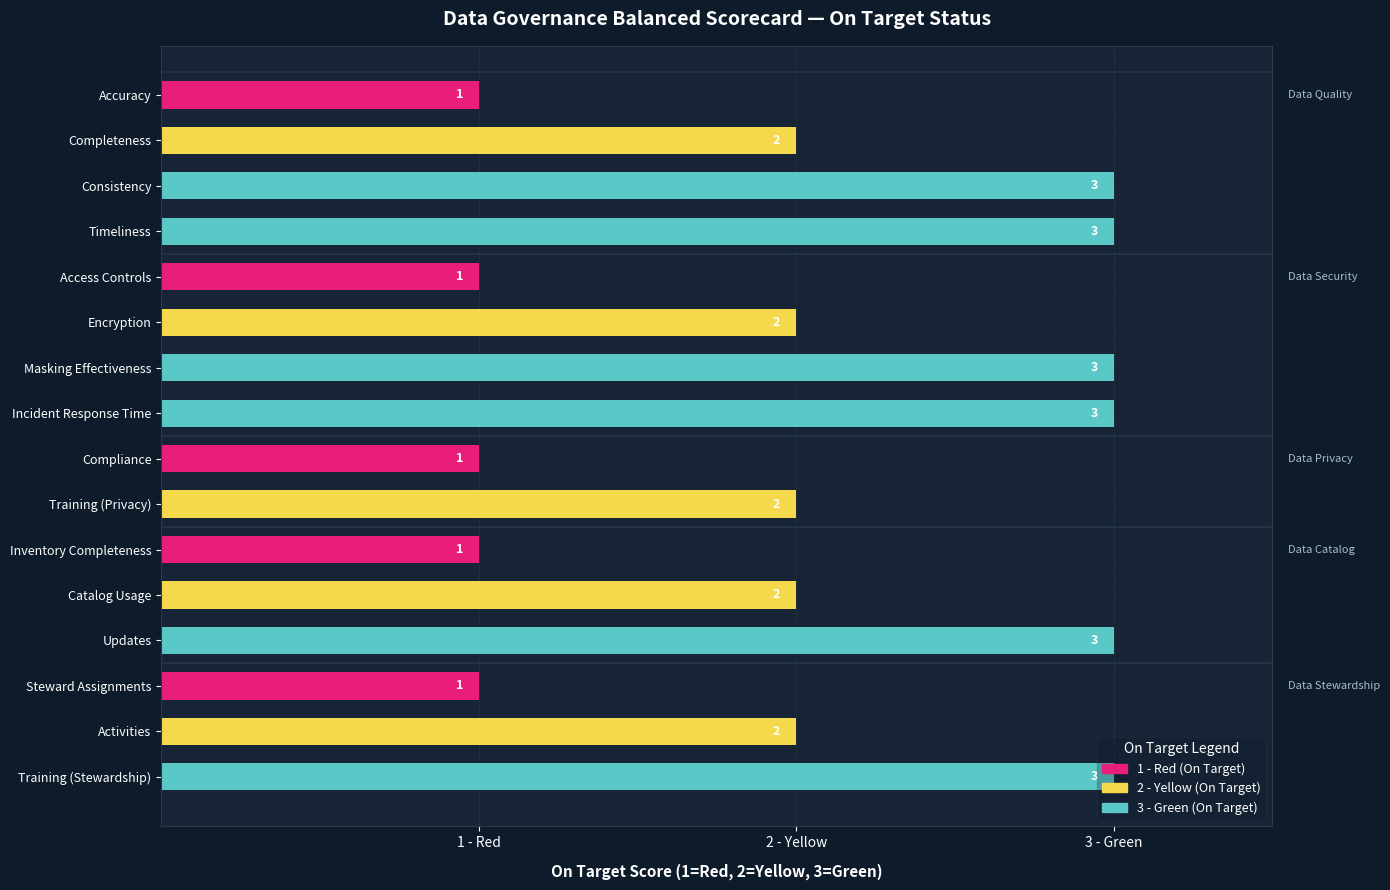

Are the bars horizontal?

Yes